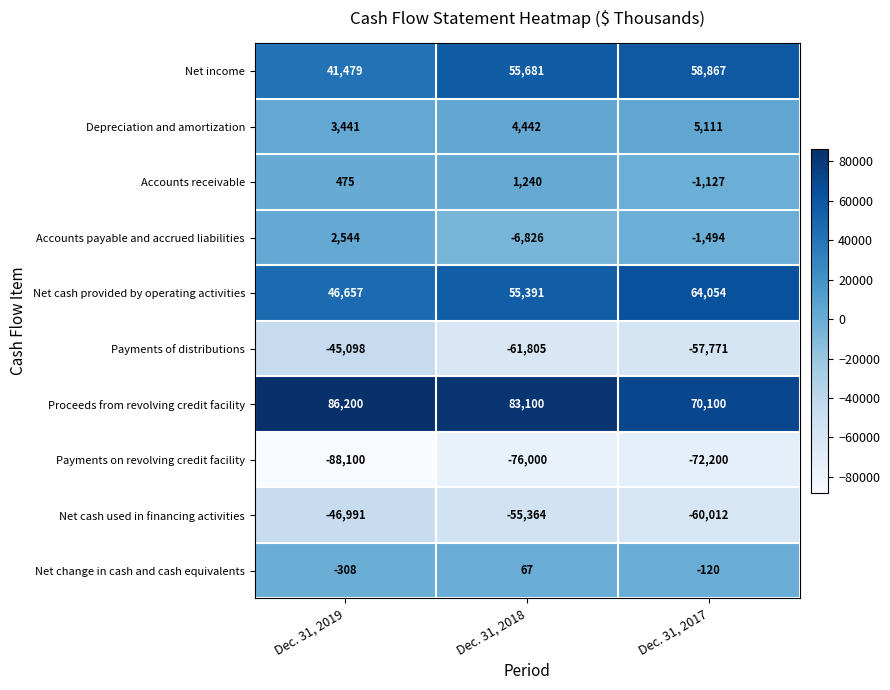

What is the minimum value shown in the chart?

-88100